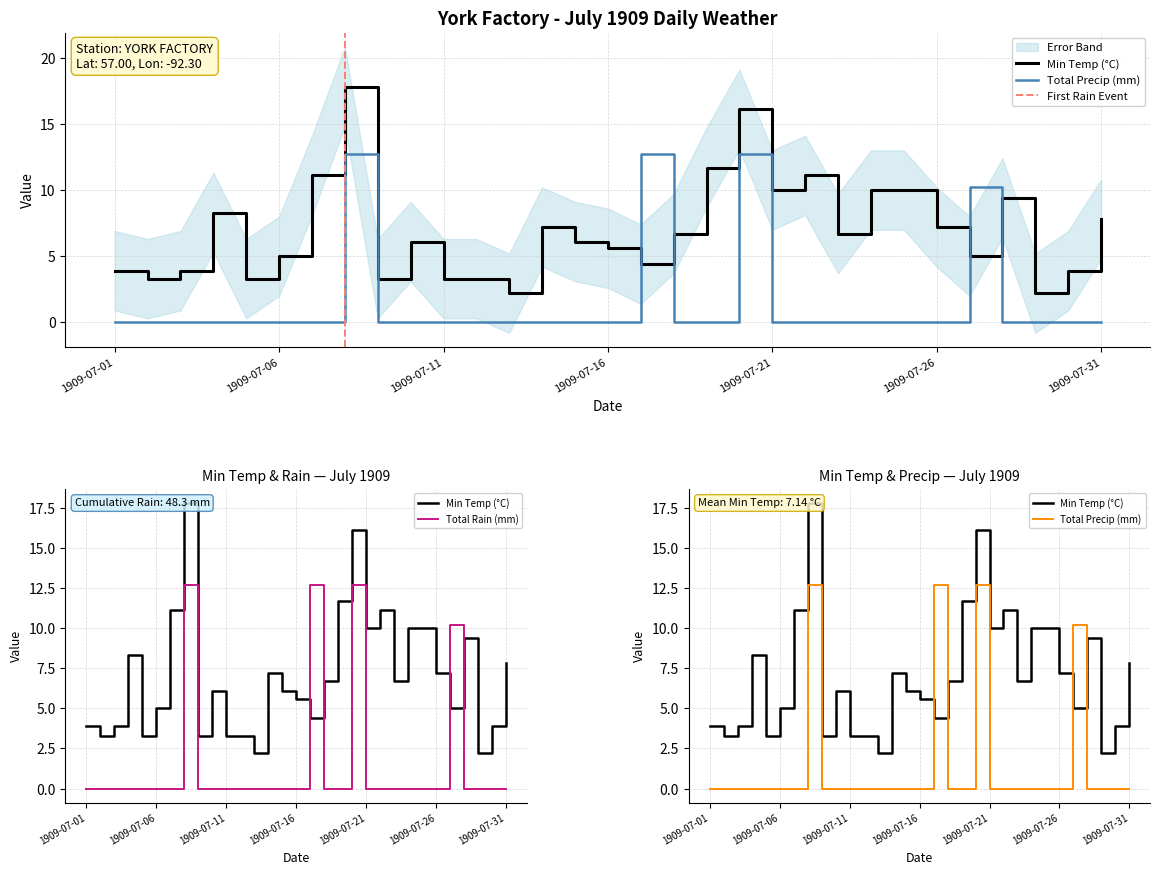

At which category does Min Temp (°C) reach its first local valley?

1909-07-02